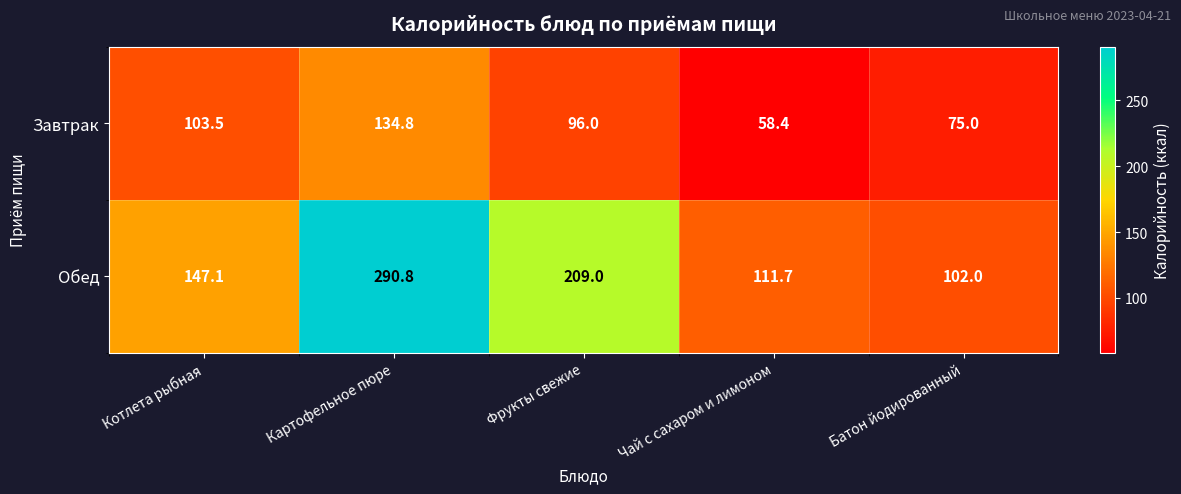

What is the average value of the Завтрак series?

93.5